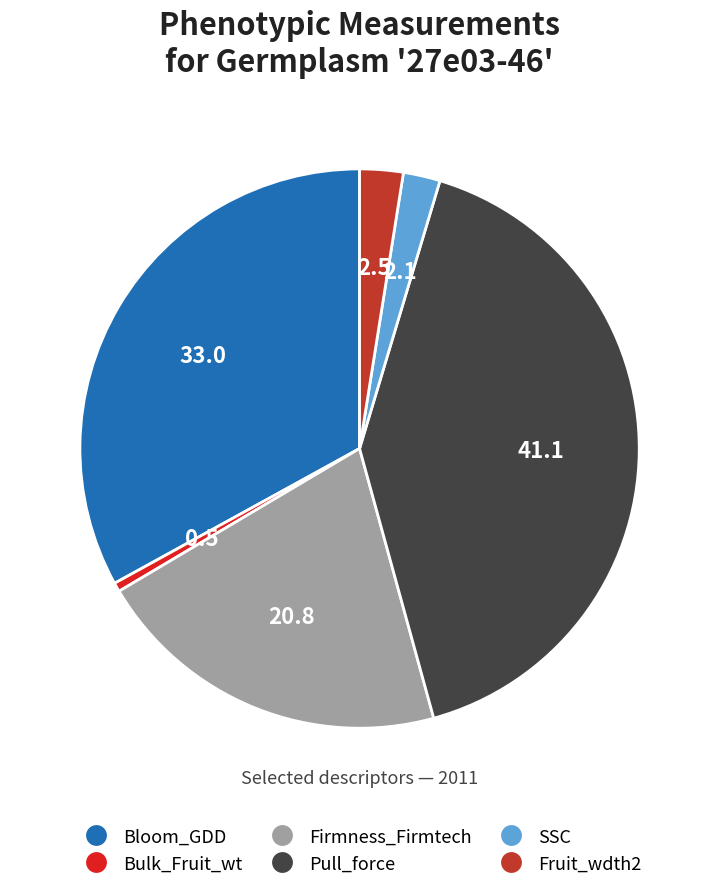

Is it true that SSC is 2% of the pie?

True